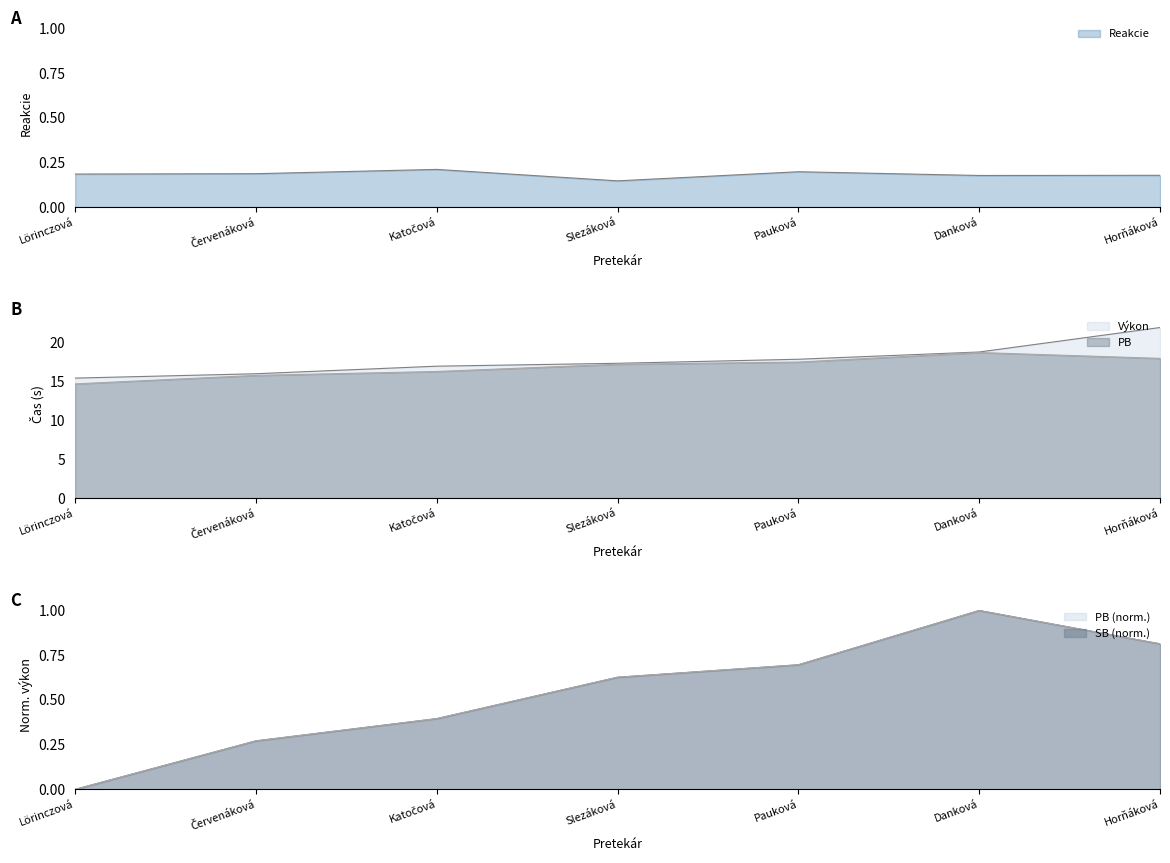

What is the difference between the PB values at Horňáková and Červenáková?

2.2